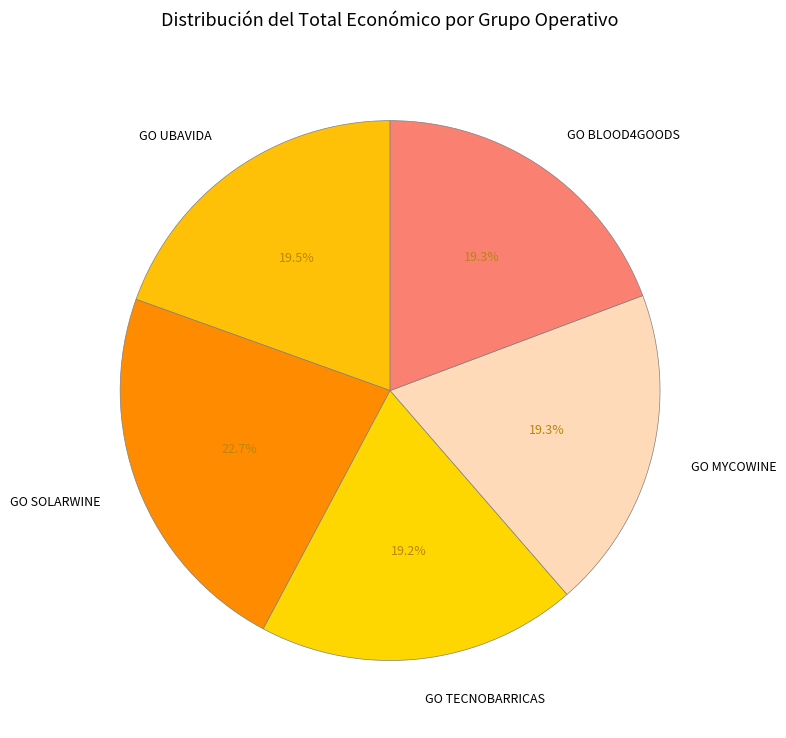

How many slices are in this pie chart?

5